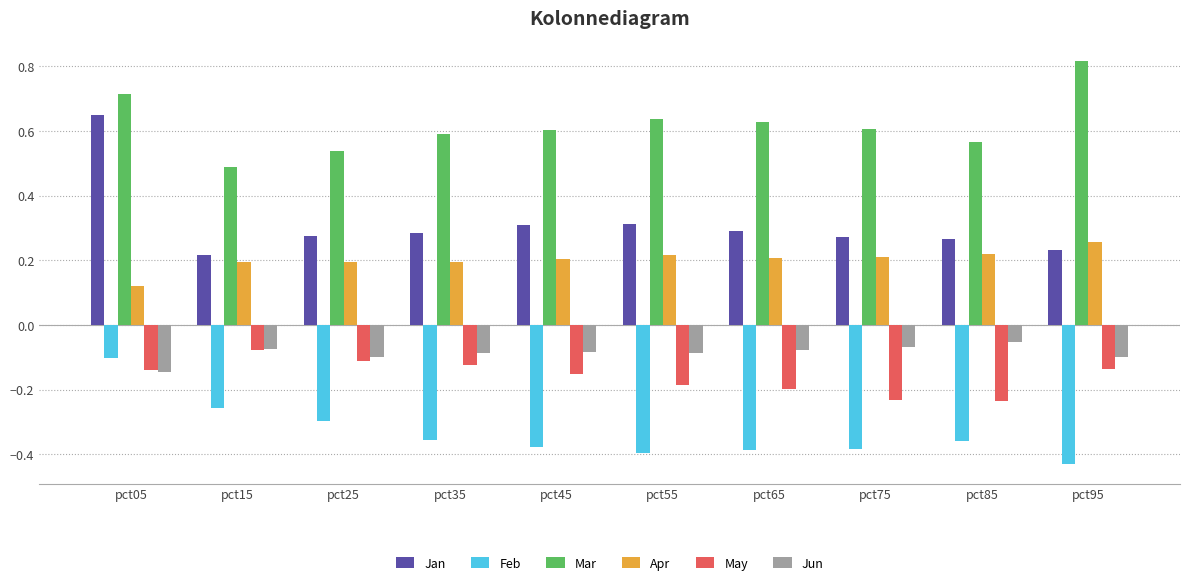

What is the sum of the Mar values at pct25 and pct35?

1.1